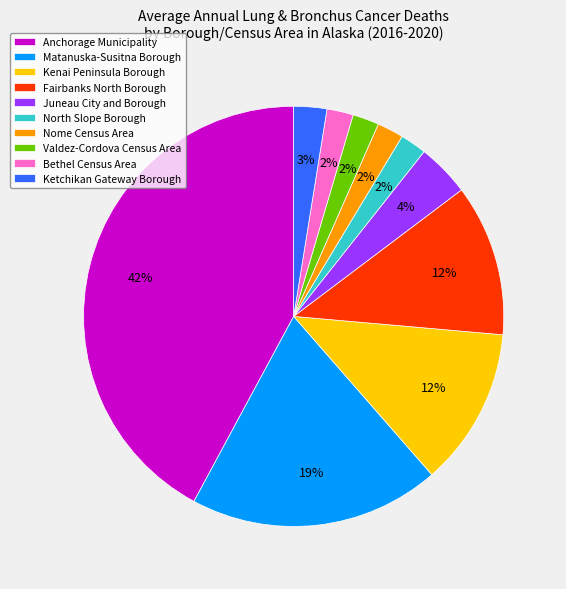

Is there any slice that represents more than half of the pie?

No